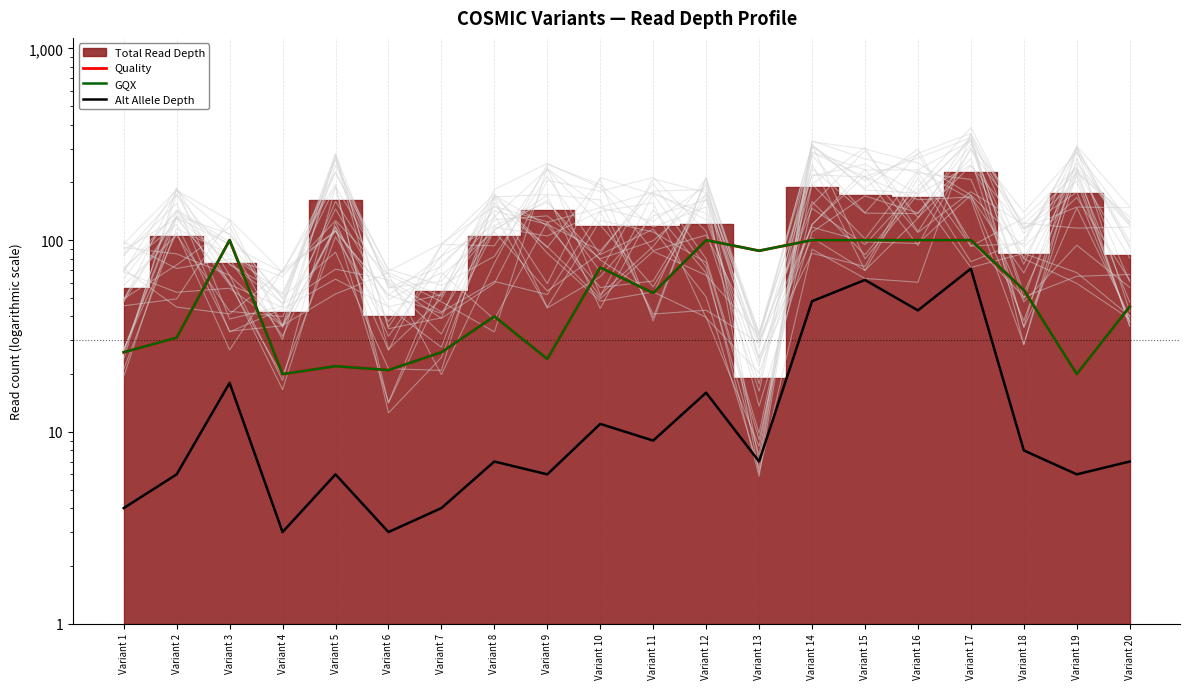

Which has a higher value, Variant 18 or Variant 6?

Variant 18